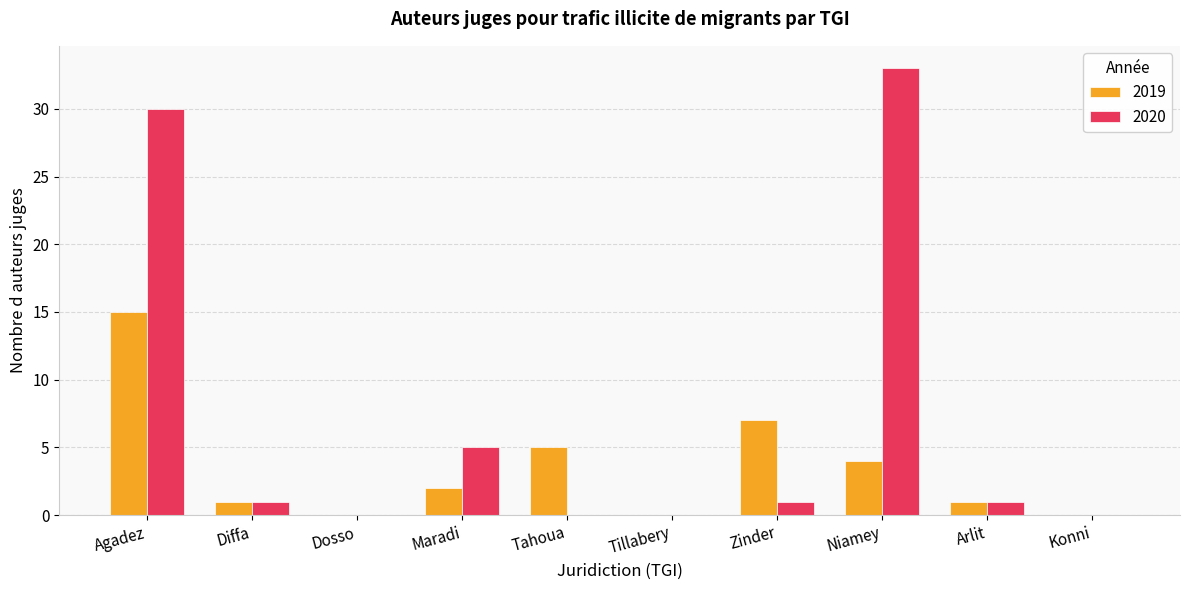

At which category is the sum across all series the highest?

Agadez